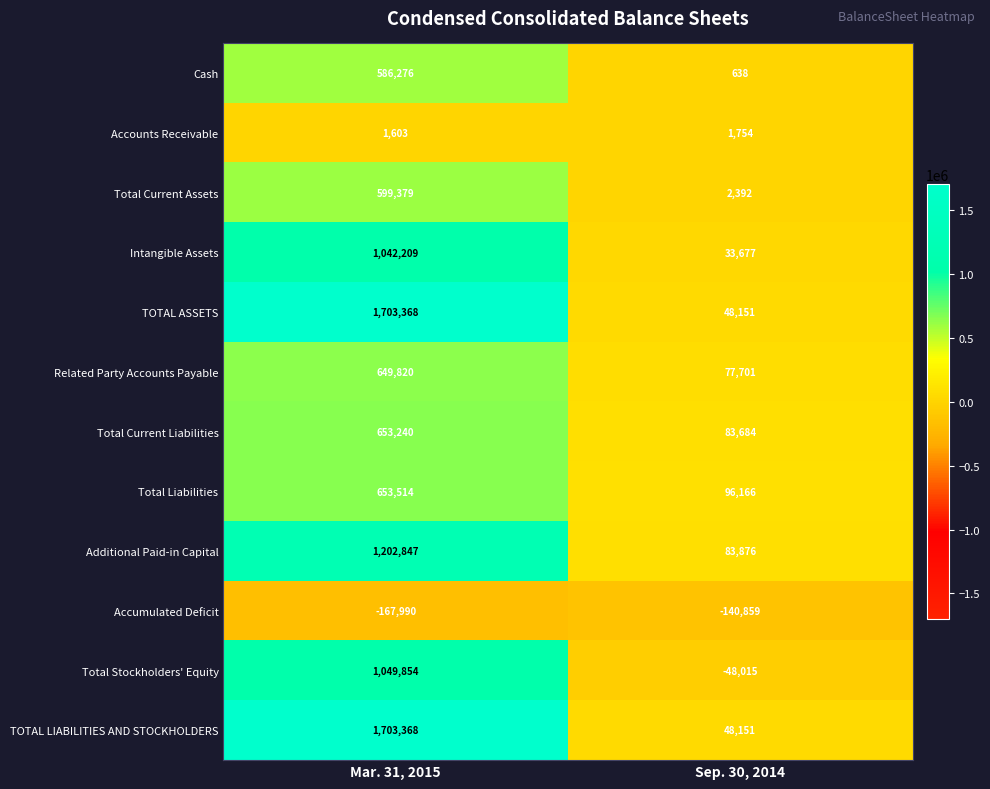

What is the sum of the TOTAL ASSETS values at Mar. 31, 2015 and Sep. 30, 2014?

1751519